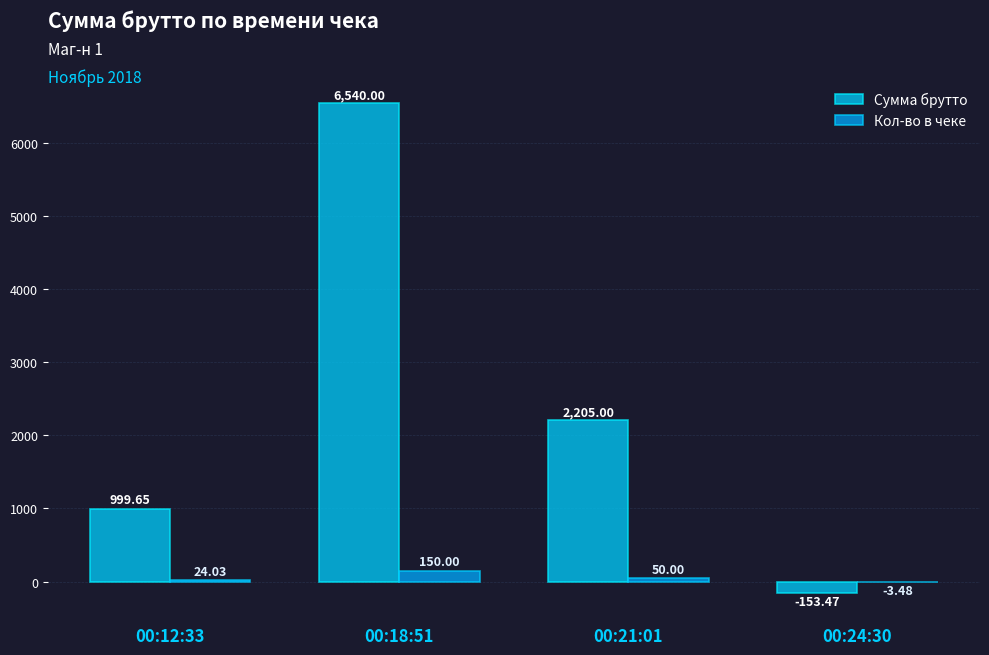

Count the number of data series in this chart.

2